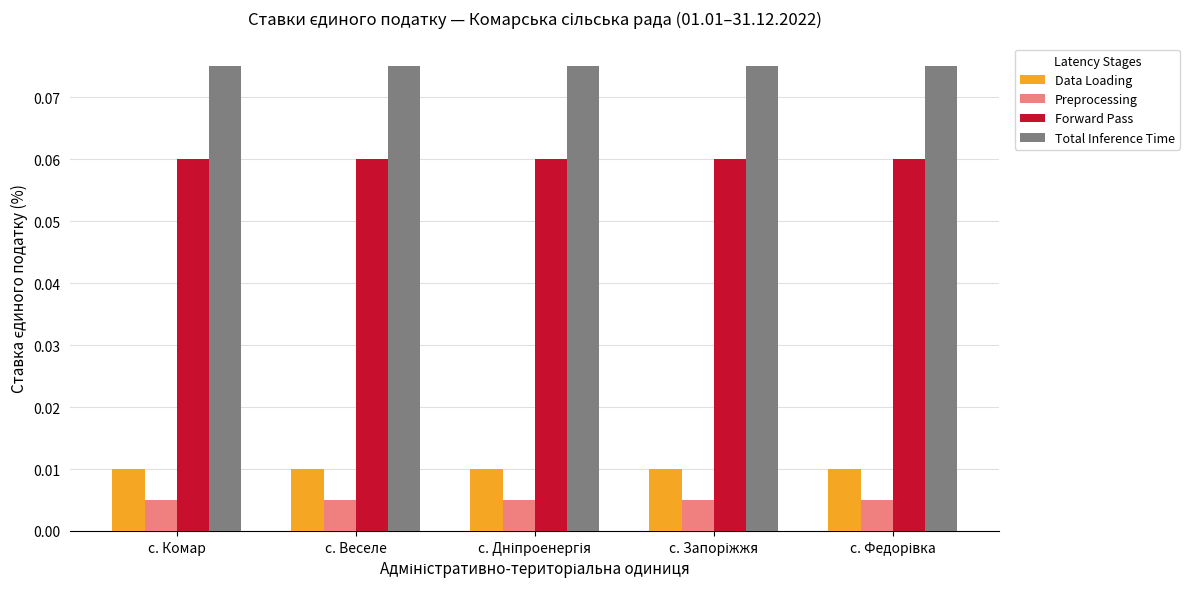

Which series has the largest total across all categories?

Total Inference Time